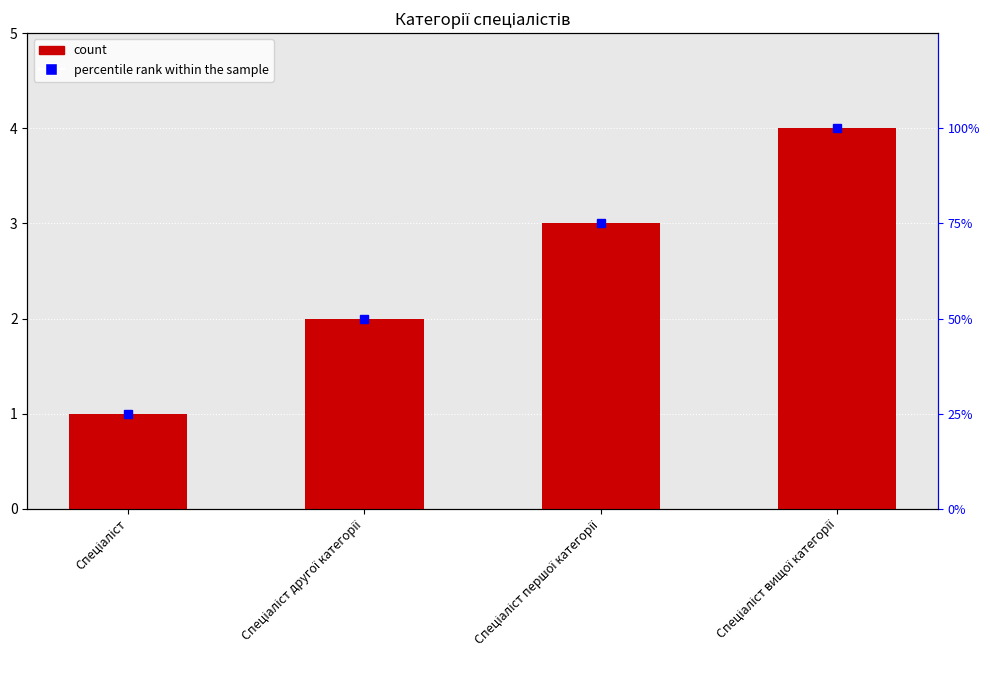

Approximately how many times larger is the value at Спеціаліст вищої категорії compared to Спеціаліст?

4.0